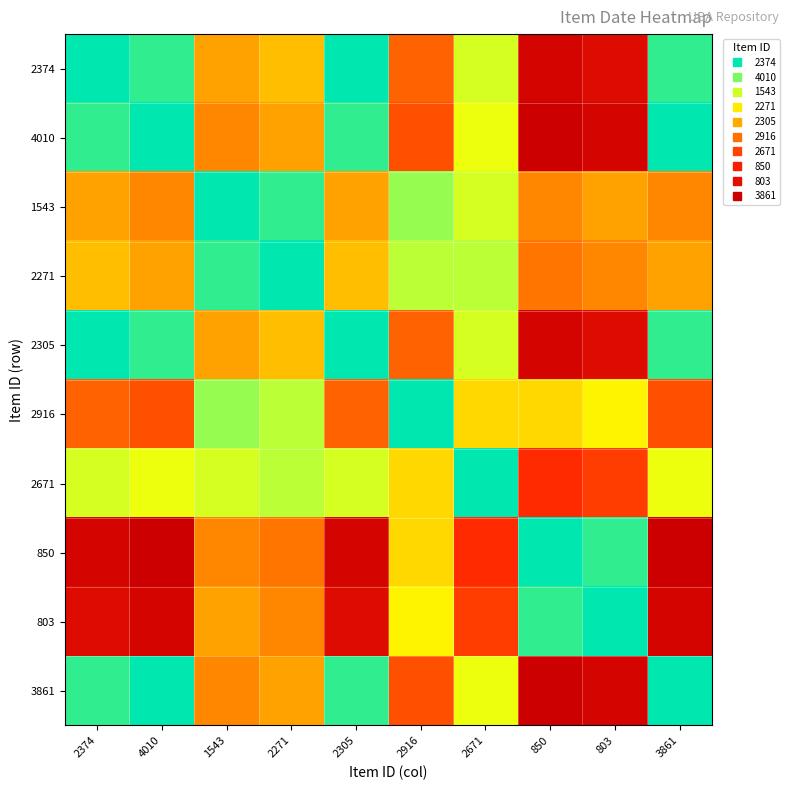

Reading left to right, what are all the values shown in this chart?

2374: 2374=0	4010=1	1543=10	2271=9	2305=0	2916=13	2671=5	850=21	803=20	3861=1
4010: 2374=1	4010=0	1543=11	2271=10	2305=1	2916=14	2671=6	850=22	803=21	3861=0
1543: 2374=10	4010=11	1543=0	2271=1	2305=10	2916=3	2671=5	850=11	803=10	3861=11
2271: 2374=9	4010=10	1543=1	2271=0	2305=9	2916=4	2671=4	850=12	803=11	3861=10
2305: 2374=0	4010=1	1543=10	2271=9	2305=0	2916=13	2671=5	850=21	803=20	3861=1
2916: 2374=13	4010=14	1543=3	2271=4	2305=13	2916=0	2671=8	850=8	803=7	3861=14
2671: 2374=5	4010=6	1543=5	2271=4	2305=5	2916=8	2671=0	850=16	803=15	3861=6
850: 2374=21	4010=22	1543=11	2271=12	2305=21	2916=8	2671=16	850=0	803=1	3861=22
803: 2374=20	4010=21	1543=10	2271=11	2305=20	2916=7	2671=15	850=1	803=0	3861=21
3861: 2374=1	4010=0	1543=11	2271=10	2305=1	2916=14	2671=6	850=22	803=21	3861=0